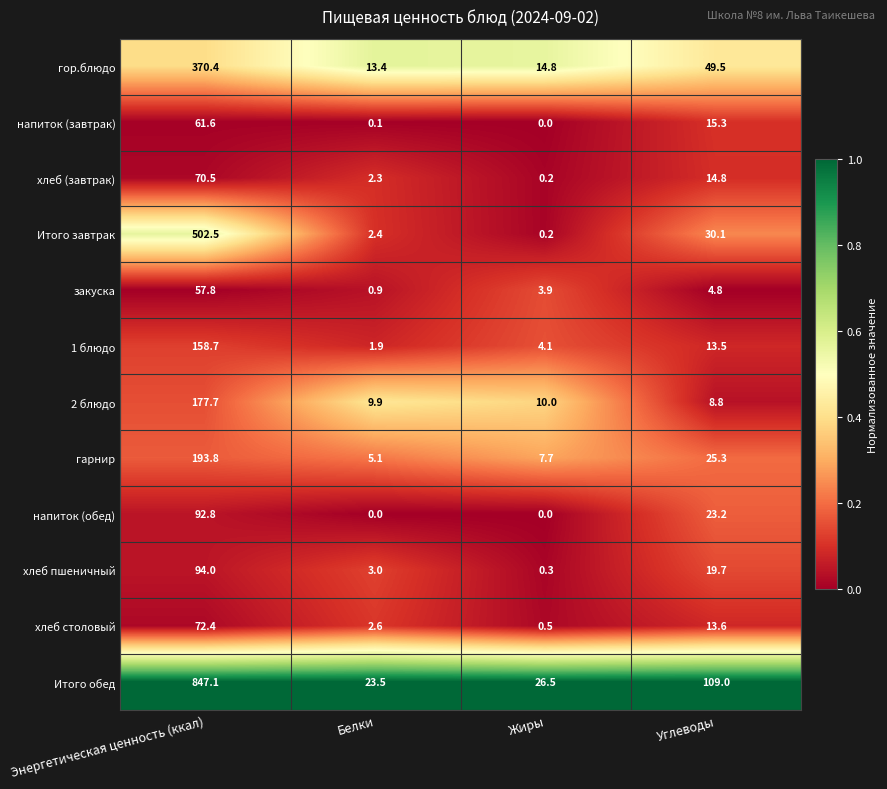

Is it true that хлеб пшеничный equals 3.0 at Белки?

True